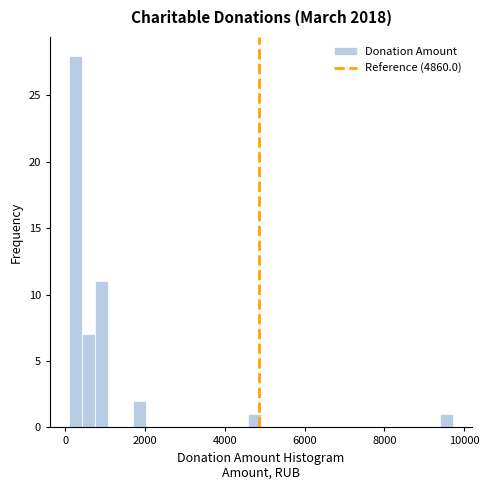

Around what value on the x-axis is the tallest bar? Give the approximate position of its centre, as read against the axis.

200